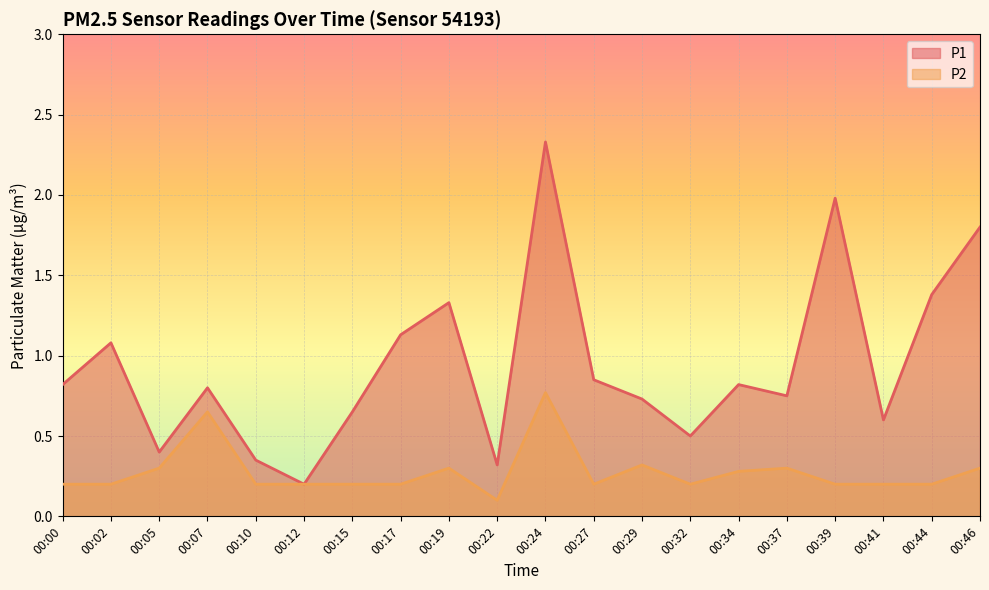

How many lines are shown in the chart?

2